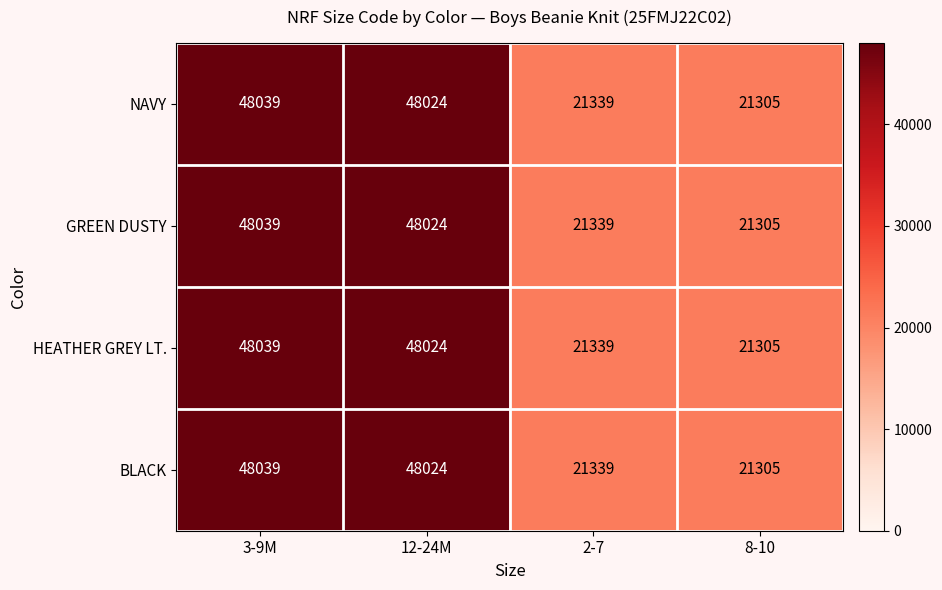

What is the average value of the NAVY series?

34677